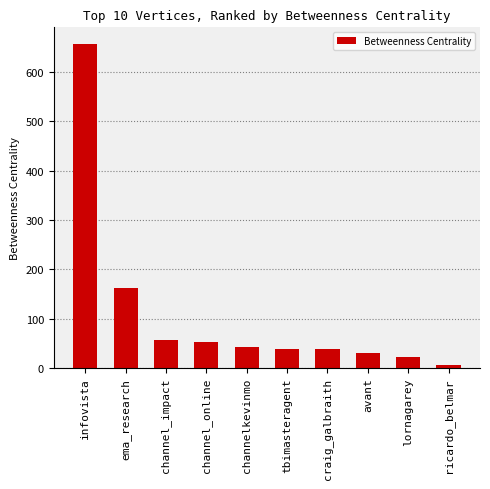

What is the minimum value shown in the chart?

5.6